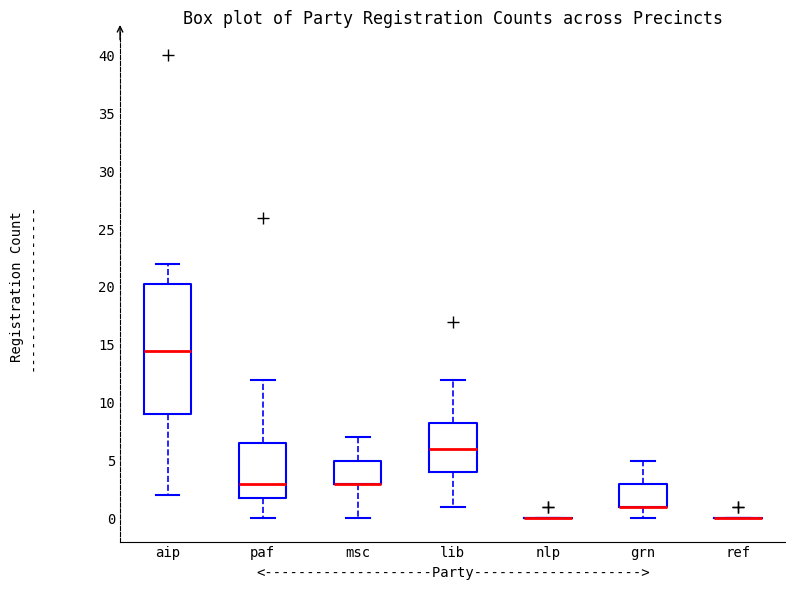

Reading left to right, read every box against the y-axis: the position of its median line, the range the box covers, and the ends of its whiskers. The values are not printed on the chart, so give them approximately, as read against the axis.

aip: median 14.5, box 9.0 to 20.5, whiskers 2.0 to 22.0
paf: median 3.0, box 2.0 to 6.5, whiskers 0.0 to 12.0
msc: median 3.0 (drawn on the box's lower edge), box 3.0 to 5.0, whiskers 0.0 to 7.0
lib: median 6.0, box 4.0 to 8.5, whiskers 1.0 to 12.0
nlp: box collapsed to a line at 0.0, whiskers 0.0 to 0.0
grn: median 1.0 (drawn on the box's lower edge), box 1.0 to 3.0, whiskers 0.0 to 5.0
ref: box collapsed to a line at 0.0, whiskers 0.0 to 0.0